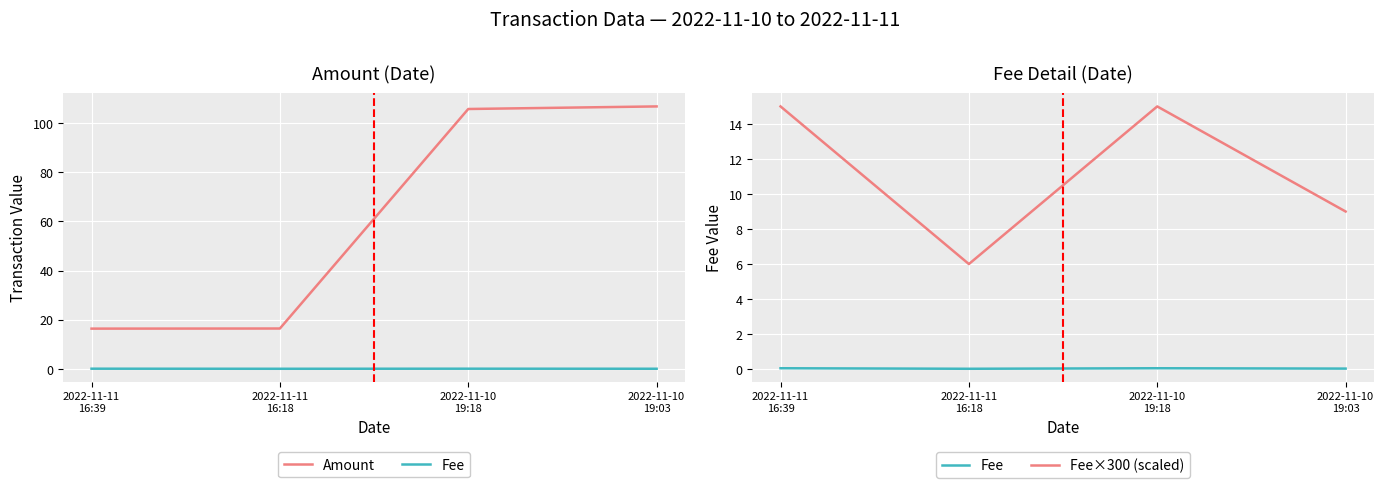

What position from the left is 2022-11-11
16:39?

1